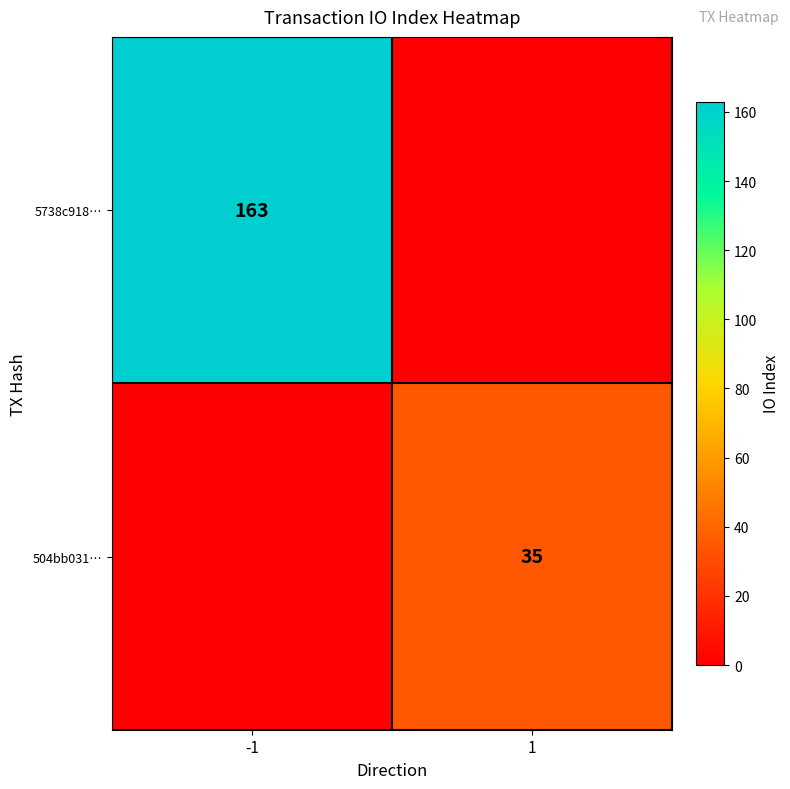

Is the value of 5738c918… at -1 greater than the value of 504bb031… at 1?

Yes